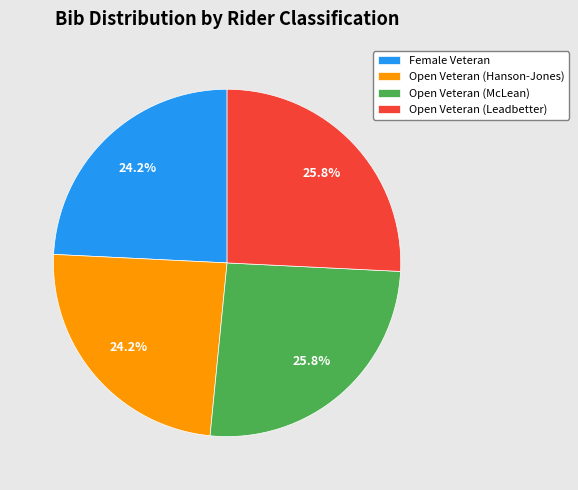

What is the total percentage of Female Veteran and Open Veteran (McLean)?

50.0%